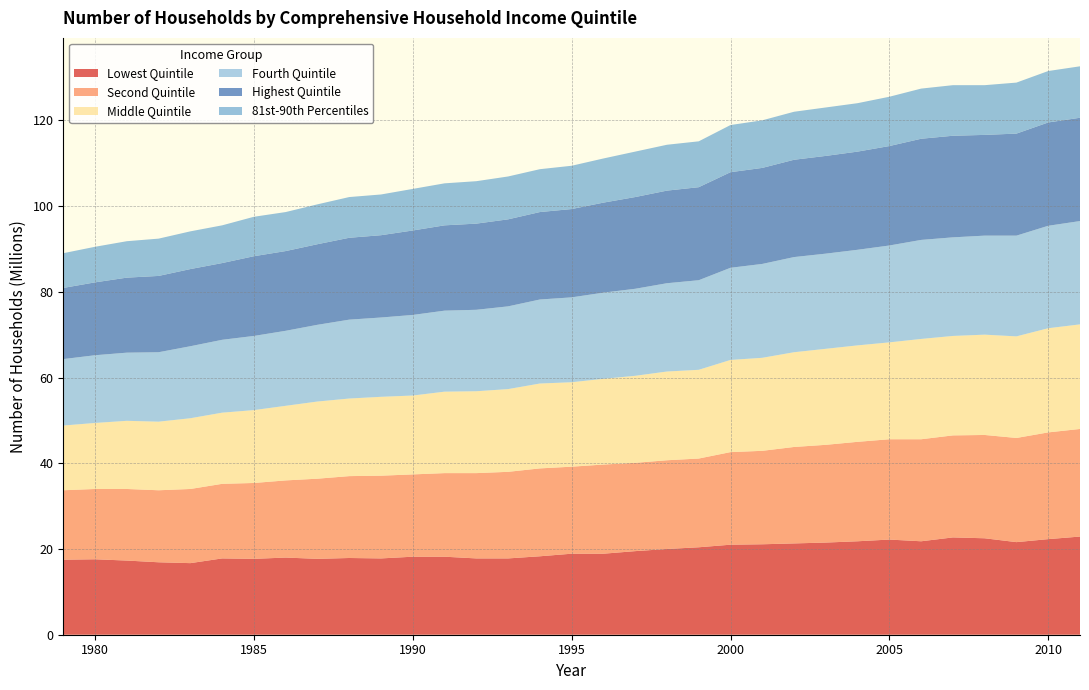

Reading left to right, extract all data points from this chart.

Lowest Quintile: 1979=17.5	1980=17.6	1981=17.3	1982=16.9	1983=16.7	1984=17.8	1985=17.7	1986=18.0	1987=17.7	1988=17.9	1989=17.8	1990=18.2	1991=18.2	1992=17.8	1993=17.8	1994=18.3	1995=18.9	1996=18.9	1997=19.5	1998=20.0	1999=20.4	2000=21.0	2001=21.1	2002=21.3	2003=21.5	2004=21.8	2005=22.2	2006=21.8	2007=22.7	2008=22.5	2009=21.6	2010=22.3	2011=22.9
Second Quintile: 1979=16.2	1980=16.4	1981=16.7	1982=16.8	1983=17.3	1984=17.4	1985=17.7	1986=18.0	1987=18.7	1988=19.1	1989=19.3	1990=19.2	1991=19.5	1992=19.9	1993=20.2	1994=20.5	1995=20.3	1996=20.8	1997=20.6	1998=20.7	1999=20.7	2000=21.6	2001=21.8	2002=22.5	2003=22.8	2004=23.2	2005=23.4	2006=23.8	2007=23.8	2008=24.1	2009=24.3	2010=24.9	2011=25.1
Middle Quintile: 1979=15.1	1980=15.4	1981=15.9	1982=16.0	1983=16.5	1984=16.6	1985=17.0	1986=17.4	1987=18.0	1988=18.1	1989=18.4	1990=18.4	1991=19.0	1992=19.1	1993=19.3	1994=19.8	1995=19.7	1996=20.0	1997=20.3	1998=20.7	1999=20.7	2000=21.5	2001=21.7	2002=22.1	2003=22.4	2004=22.5	2005=22.6	2006=23.4	2007=23.2	2008=23.4	2009=23.7	2010=24.3	2011=24.4
Fourth Quintile: 1979=15.5	1980=15.8	1981=15.9	1982=16.2	1983=16.8	1984=17.0	1985=17.3	1986=17.5	1987=17.9	1988=18.4	1989=18.5	1990=18.8	1991=18.9	1992=19.0	1993=19.3	1994=19.6	1995=19.8	1996=20.1	1997=20.3	1998=20.6	1999=20.9	2000=21.5	2001=21.9	2002=22.2	2003=22.2	2004=22.3	2005=22.6	2006=23.1	2007=23.0	2008=23.1	2009=23.5	2010=23.9	2011=24.1
Highest Quintile: 1979=16.6	1980=17.0	1981=17.5	1982=17.8	1983=18.0	1984=17.9	1985=18.6	1986=18.6	1987=18.8	1988=19.1	1989=19.2	1990=19.7	1991=19.9	1992=20.1	1993=20.3	1994=20.4	1995=20.6	1996=21.0	1997=21.4	1998=21.6	1999=21.7	2000=22.3	2001=22.4	2002=22.7	2003=22.8	2004=22.9	2005=23.2	2006=23.6	2007=23.7	2008=23.5	2009=23.8	2010=24.1	2011=24.1
81st-90th Percentiles: 1979=8.1	1980=8.3	1981=8.5	1982=8.7	1983=8.8	1984=8.8	1985=9.2	1986=9.1	1987=9.3	1988=9.5	1989=9.5	1990=9.7	1991=9.8	1992=9.9	1993=10.0	1994=10.0	1995=10.1	1996=10.3	1997=10.6	1998=10.7	1999=10.7	2000=11.0	2001=11.1	2002=11.2	2003=11.3	2004=11.3	2005=11.5	2006=11.7	2007=11.8	2008=11.6	2009=11.9	2010=12.0	2011=12.0